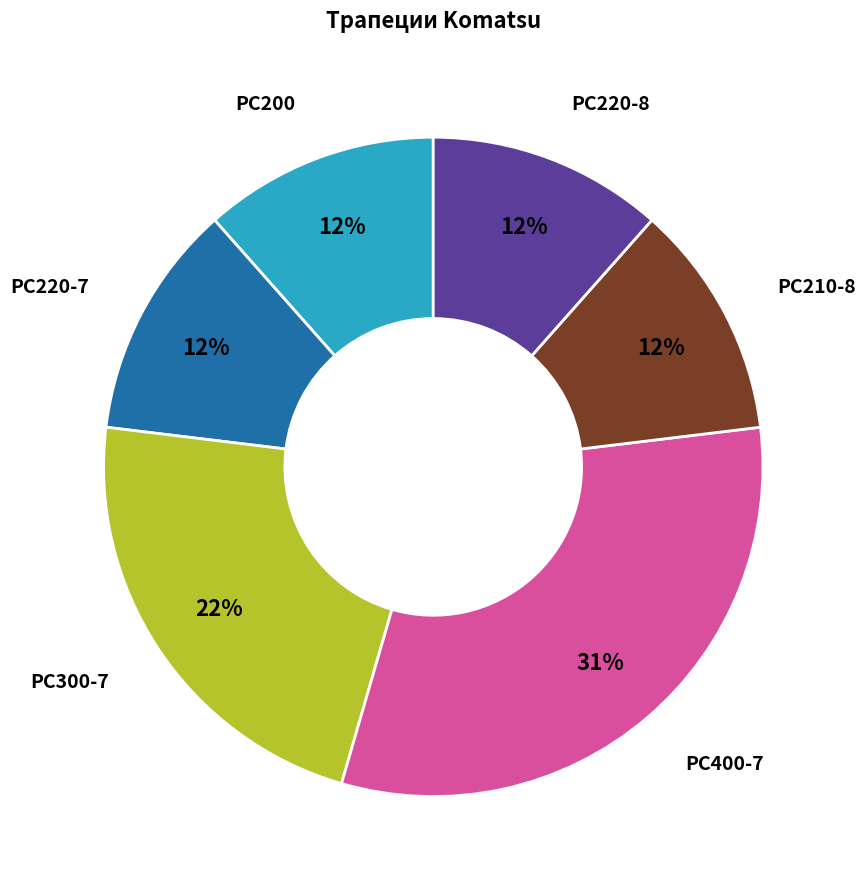

Approximately how many times larger is the value at PC210-8 compared to PC220-8?

1.0